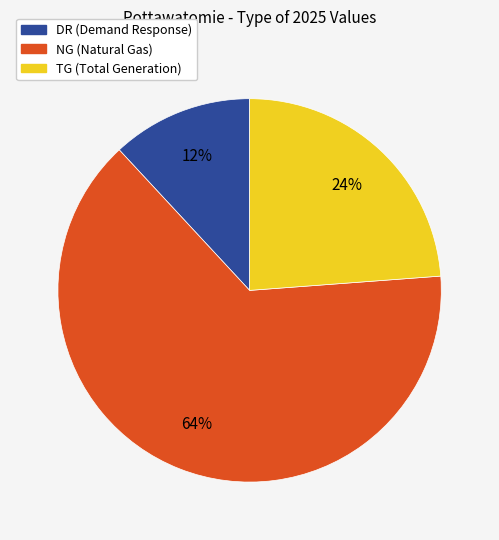

How many slices are in this pie chart?

3